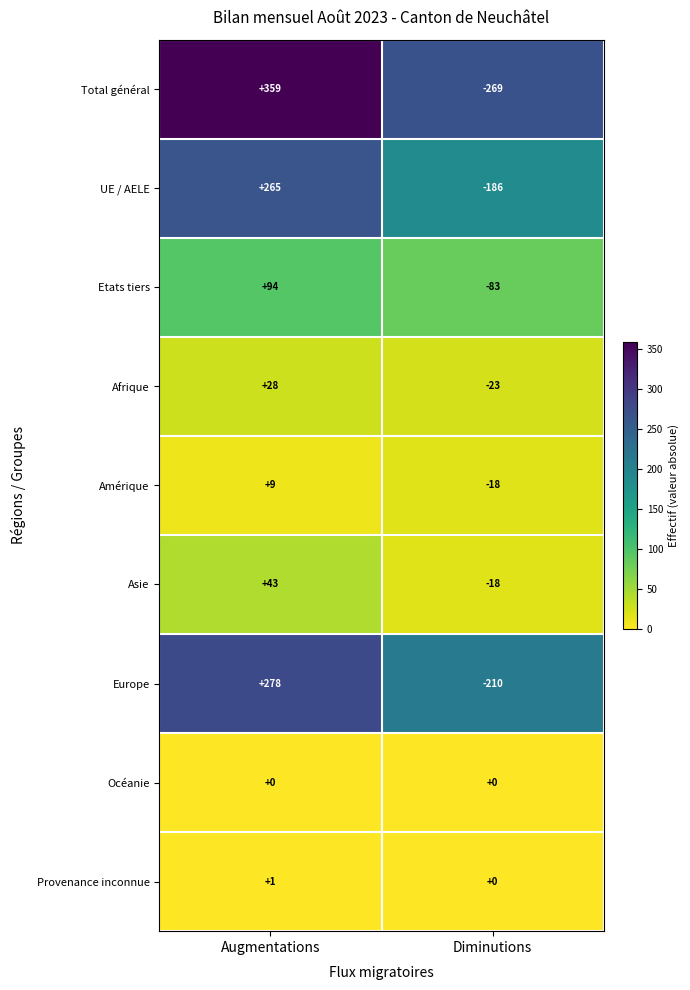

Is it true that Total général equals -57 at Diminutions?

False